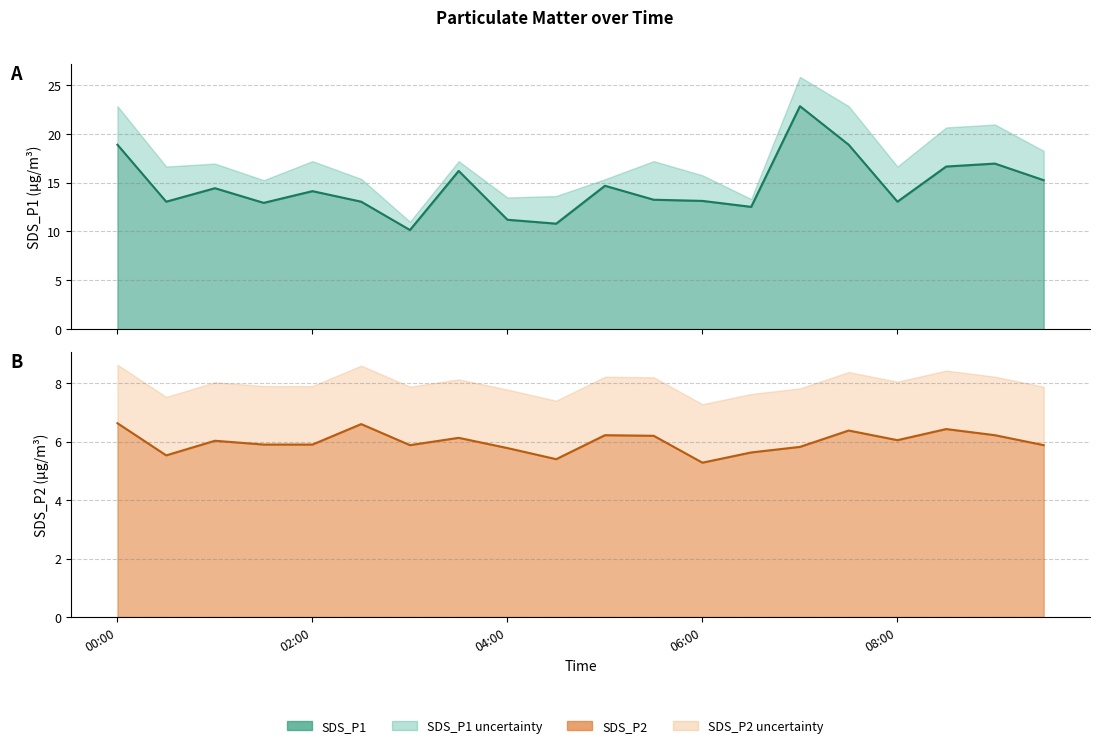

At which category is the sum across all series the highest?

14